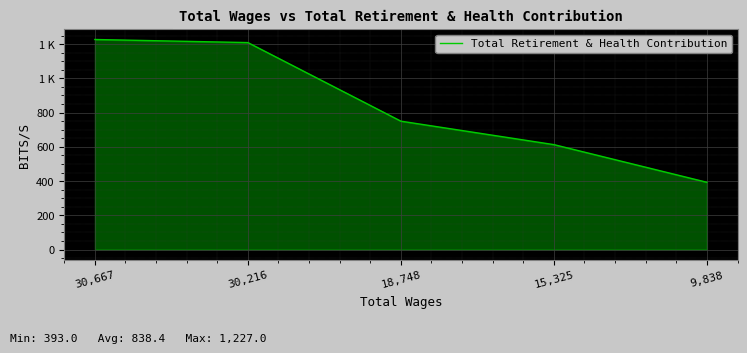

Rank the categories by value from highest to lowest.

30,667, 30,216, 18,748, 15,325, 9,838